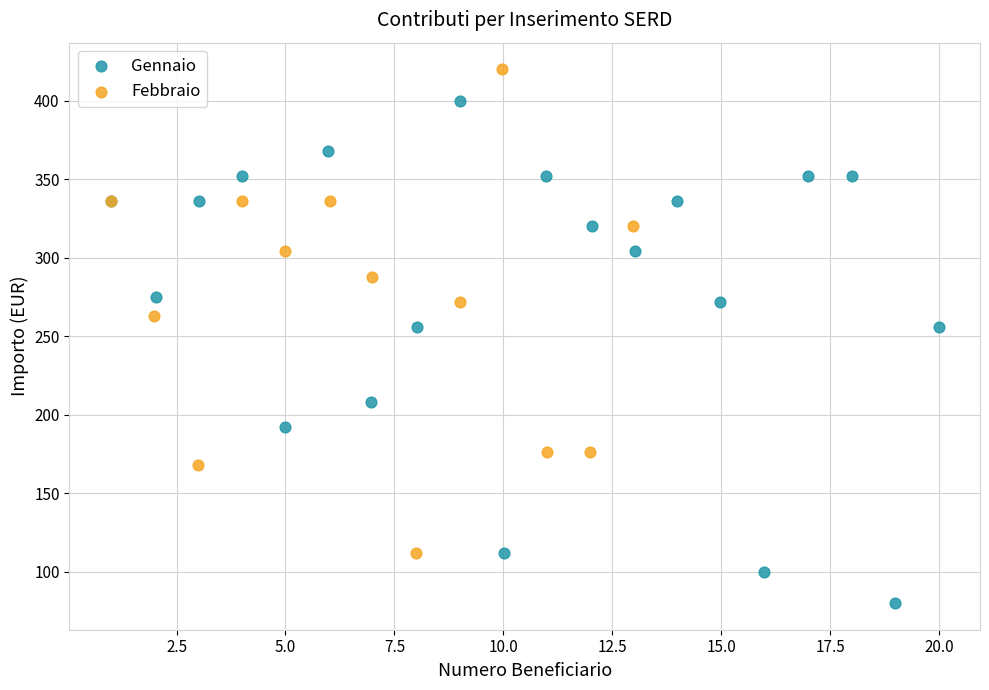

Which series reaches the maximum Y coordinate?

Febbraio